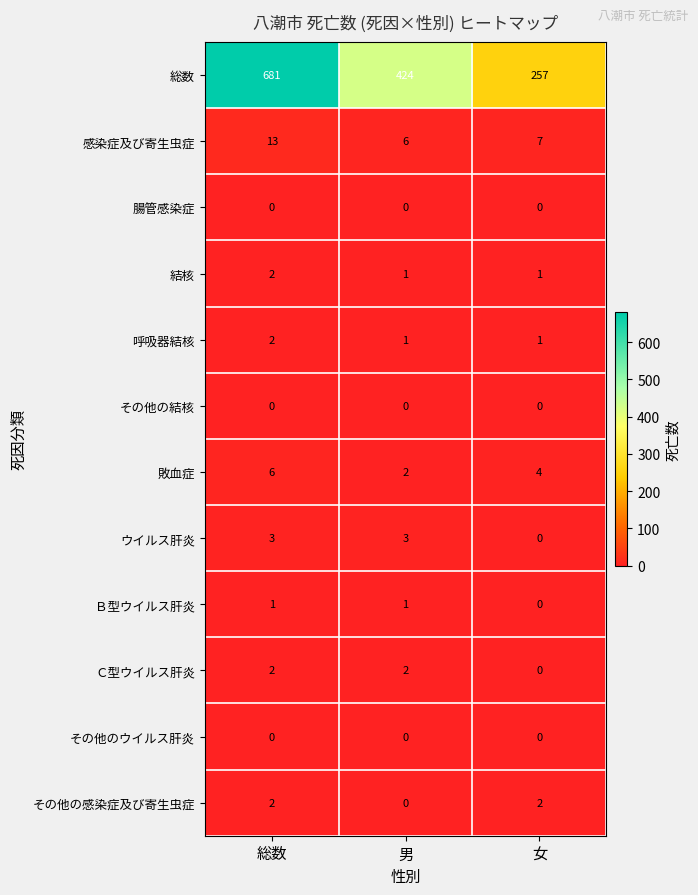

Is it true that Ｃ型ウイルス肝炎 equals 2 at 総数?

True